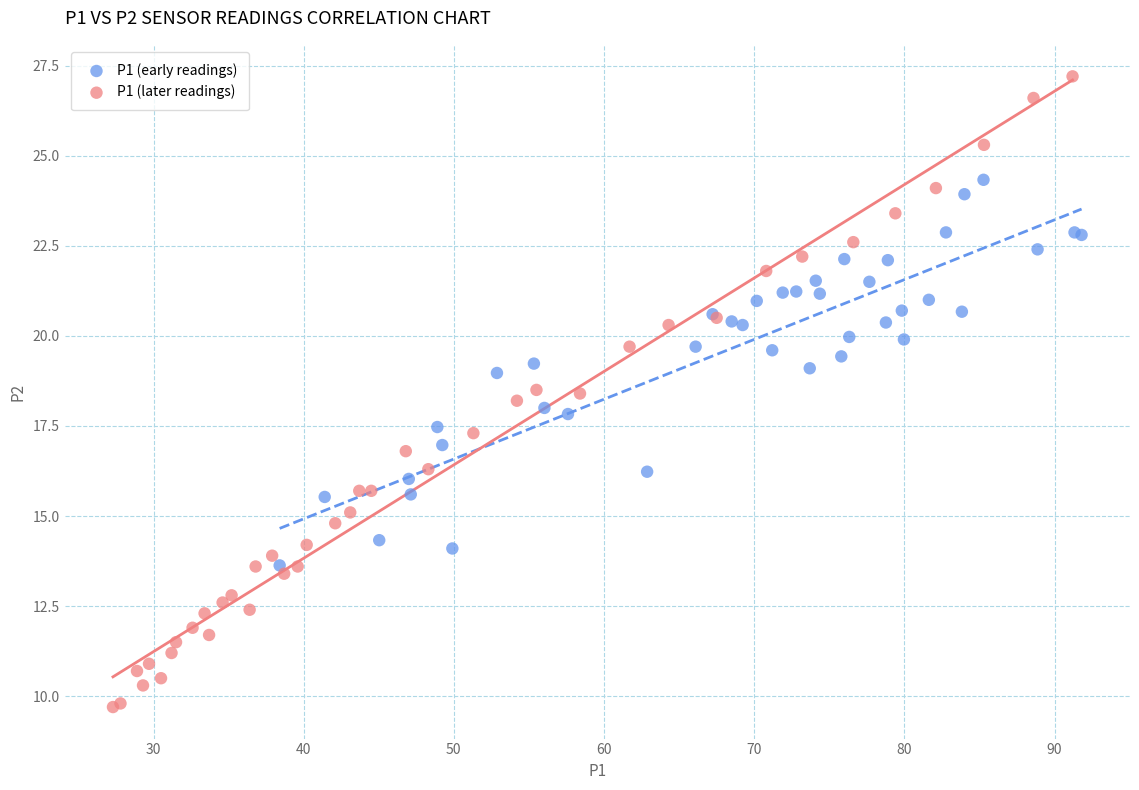

Which series contains the lowest Y value?

P1 (later readings)